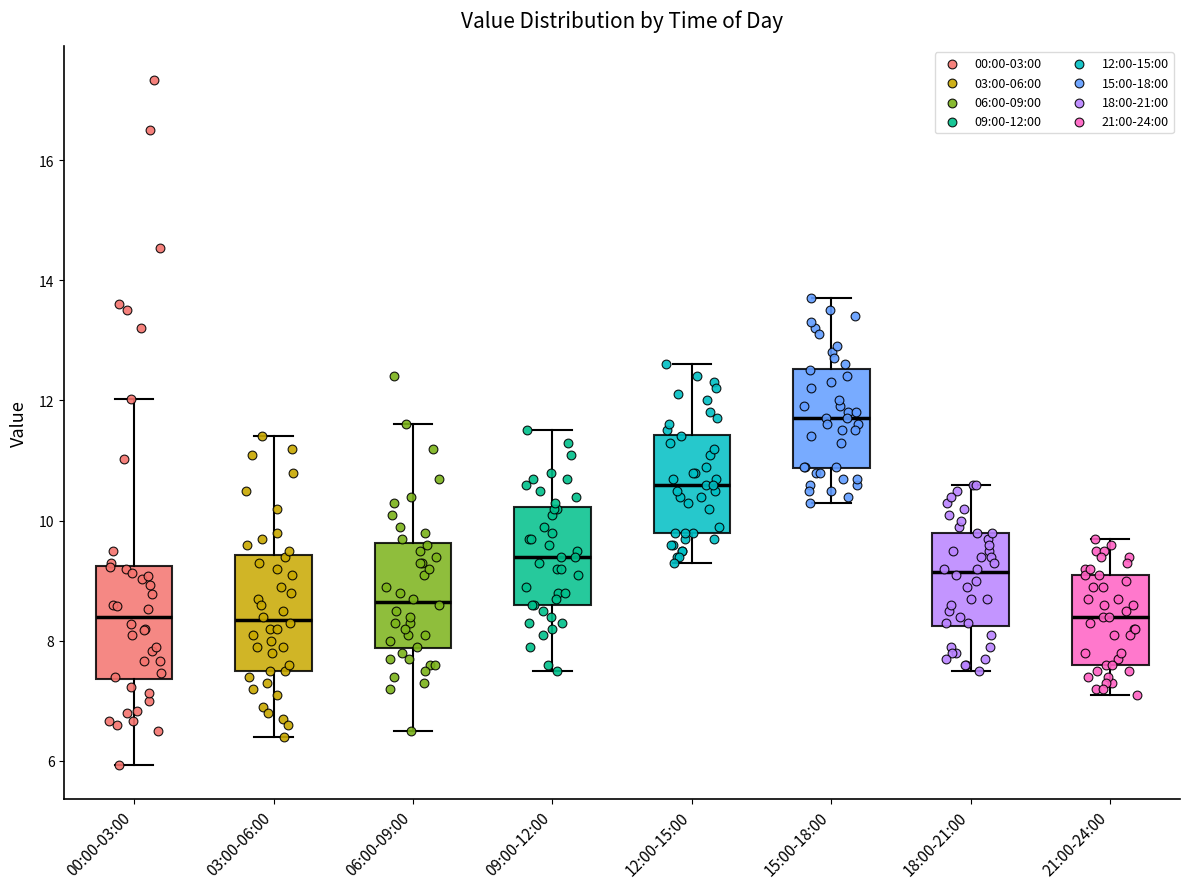

Reading left to right, read every box against the y-axis: the position of its median line, the range the box covers, and the ends of its whiskers. The values are not printed on the chart, so give them approximately, as read against the axis.

00:00-03:00: median 8.4, box 7.4 to 9.2, whiskers 6.0 to 12.0
03:00-06:00: median 8.4, box 7.6 to 9.4, whiskers 6.4 to 11.4
06:00-09:00: median 8.6, box 7.8 to 9.6, whiskers 6.6 to 11.6
09:00-12:00: median 9.4, box 8.6 to 10.2, whiskers 7.6 to 11.6
12:00-15:00: median 10.6, box 9.8 to 11.4, whiskers 9.4 to 12.6
15:00-18:00: median 11.8, box 10.8 to 12.6, whiskers 10.4 to 13.8
18:00-21:00: median 9.2, box 8.2 to 9.8, whiskers 7.6 to 10.6
21:00-24:00: median 8.4, box 7.6 to 9.2, whiskers 7.2 to 9.8